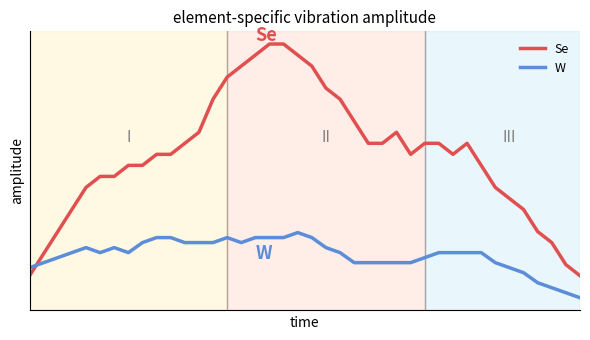

What are all the series names shown in the legend?

Se, W